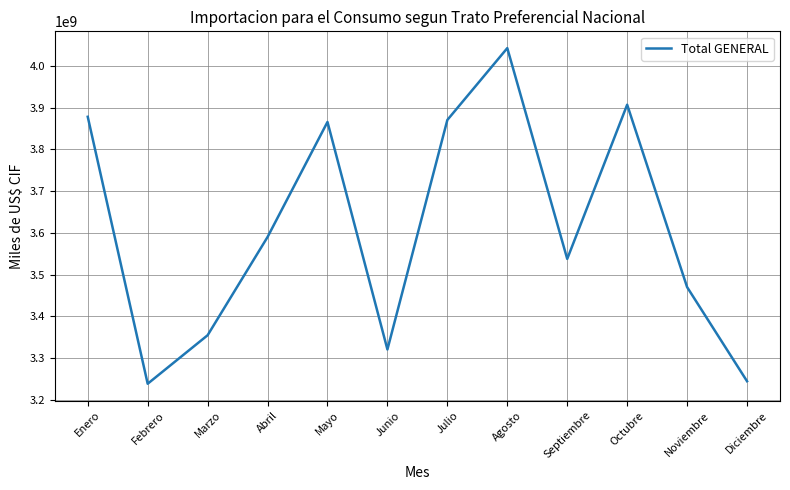

Reading right to left, extract all data points from this chart.

Diciembre=3244838879.6	Noviembre=3470202737.9	Octubre=3907059243.8	Septiembre=3537772399.7	Agosto=4042601977.4	Julio=3870580007.7	Junio=3320897254.6	Mayo=3865720647.3	Abril=3590175826.4	Marzo=3354934460.9	Febrero=3238797384.0	Enero=3878136633.8